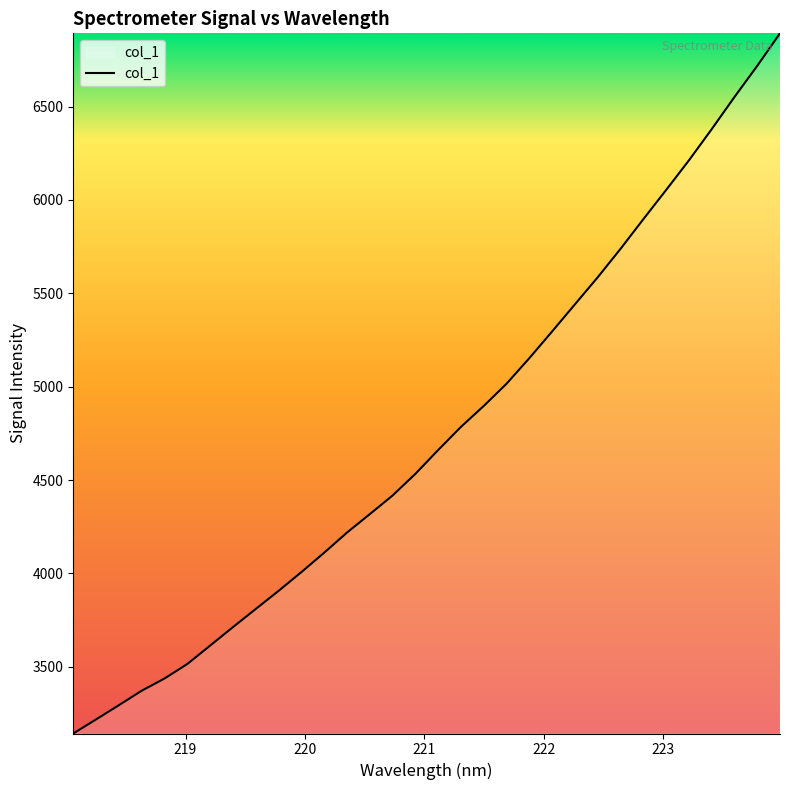

How many series are shown in this chart?

1